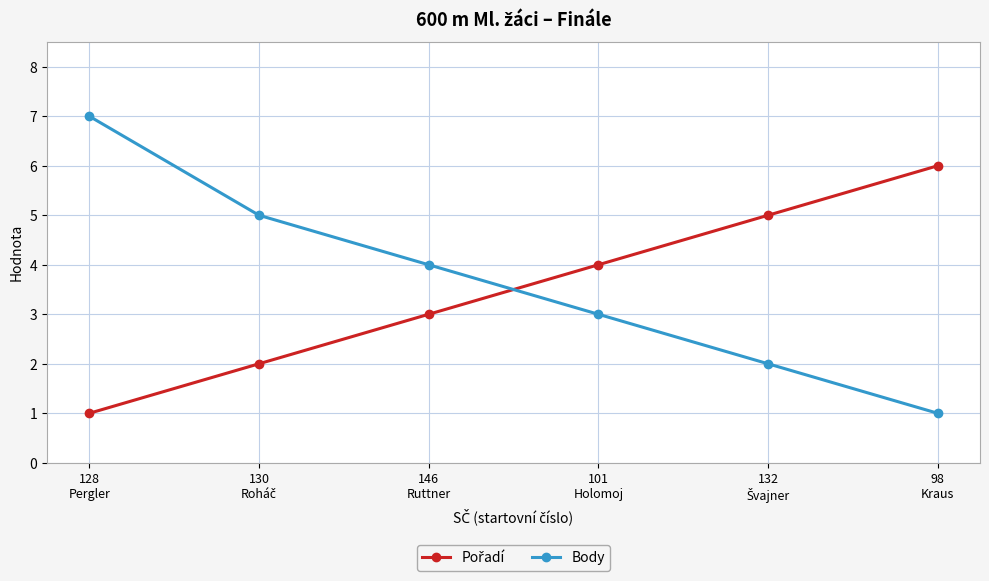

Which series has the widest spread of values?

Body